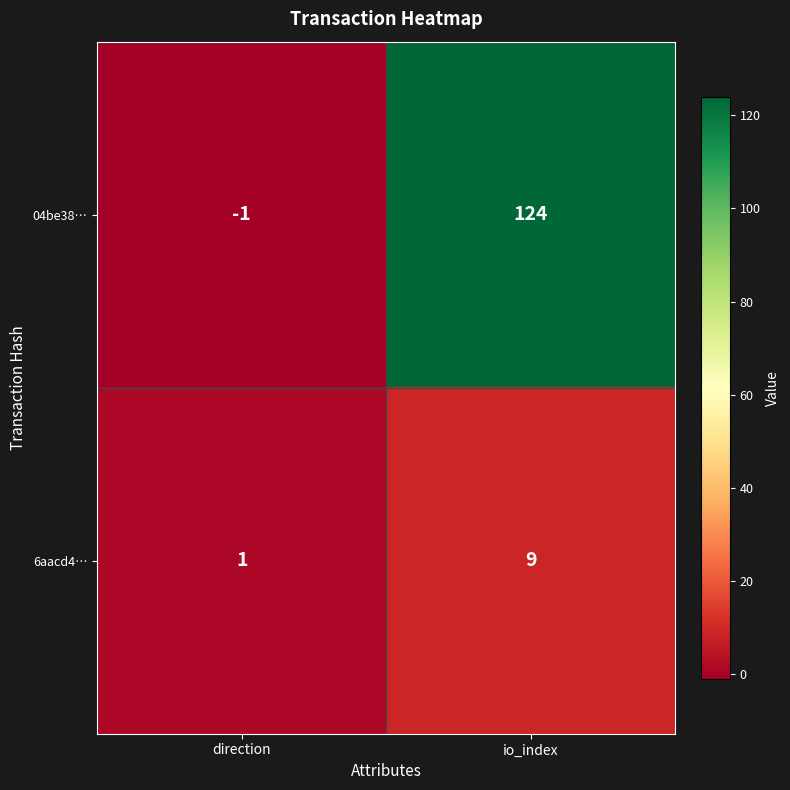

At direction, list the series in order from smallest to largest.

04be38…, 6aacd4…